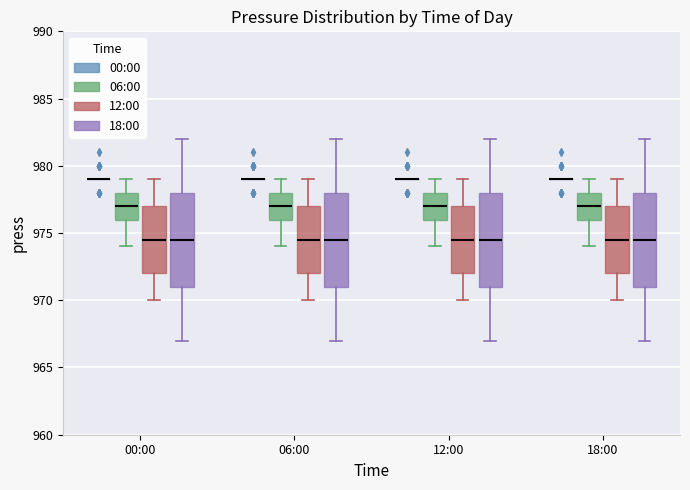

Where is the lower edge of the box for 12:00 (18:00) on the y-axis? The values are not printed on the chart, so give them approximately, as read against the axis.

971.0